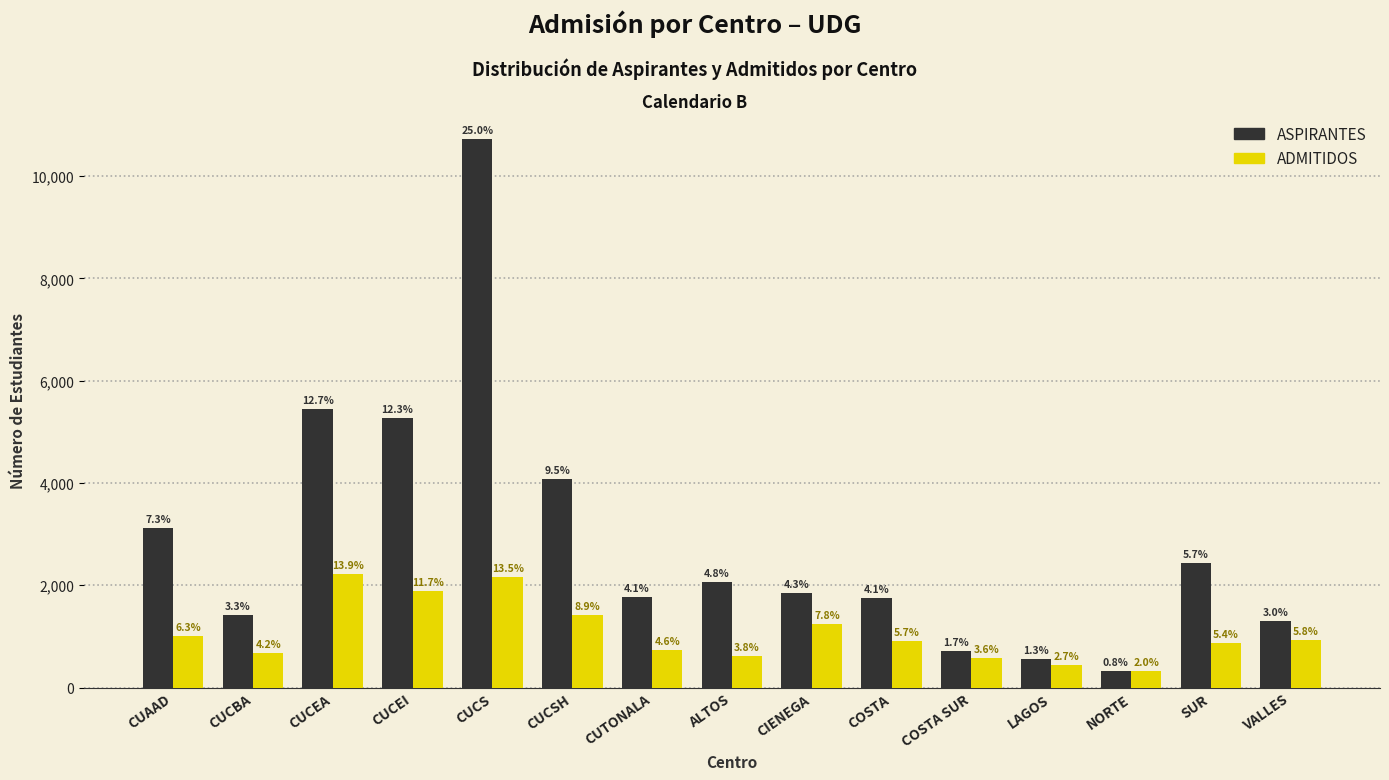

What are all the series names shown in the legend?

ASPIRANTES, ADMITIDOS